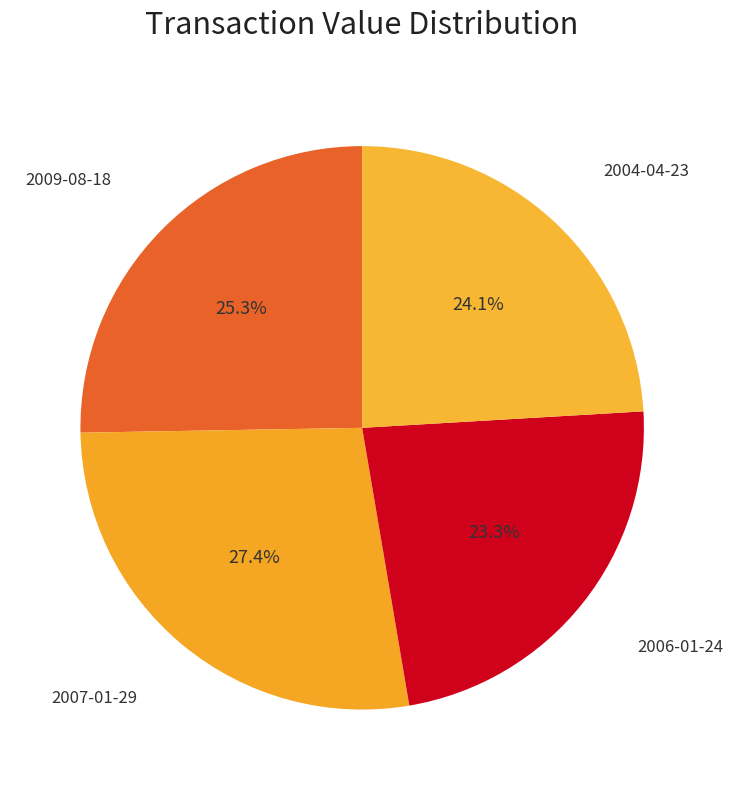

To the nearest percent, what percentage of the pie is 2006-01-24?

23%